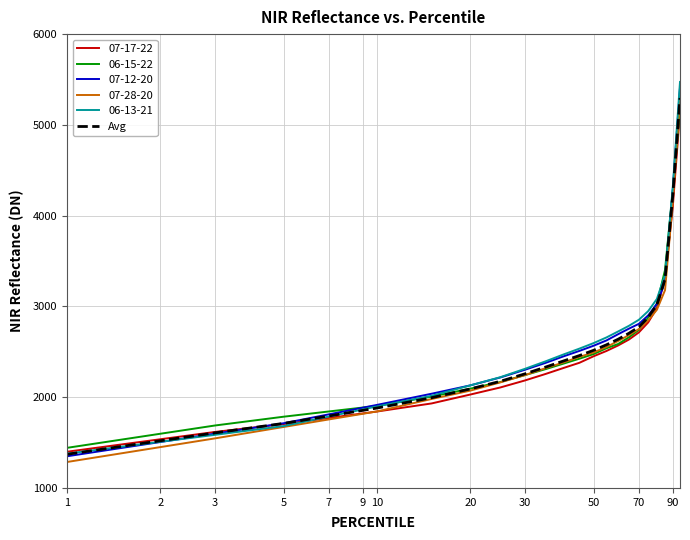

What is the minimum value for 06-15-22?

1442.0